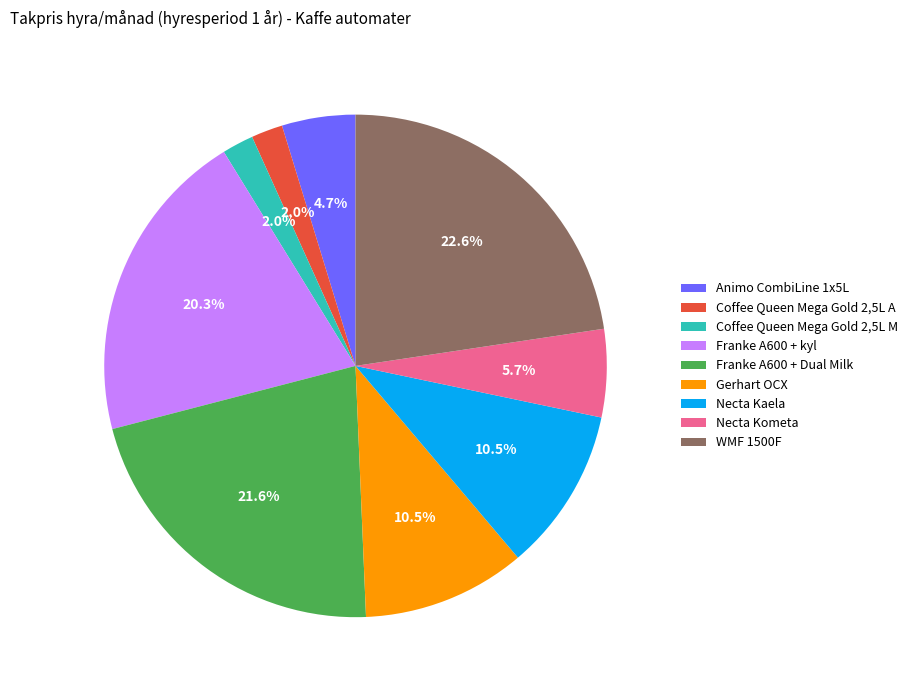

What percentage do Franke A600 + Dual Milk and Gerhart OCX together represent?

32.1%